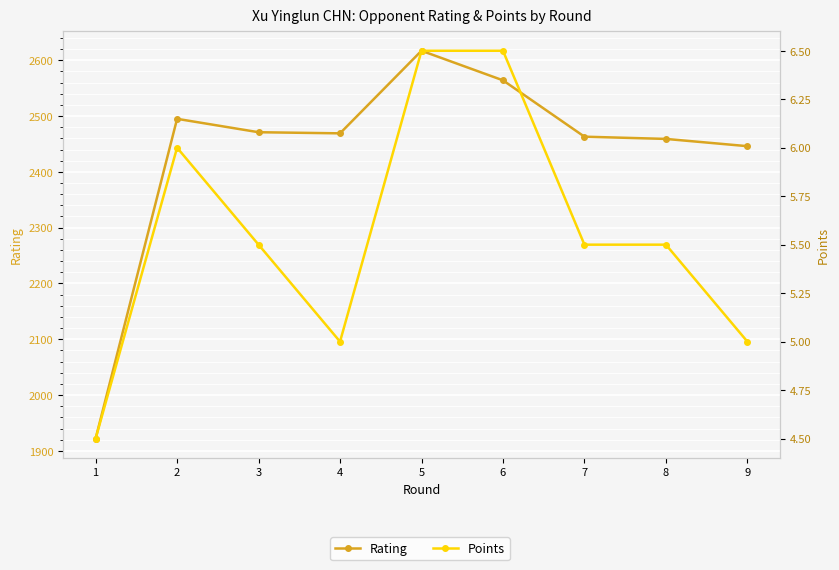

True or false: Points has a value of 5.5 at 8.

True